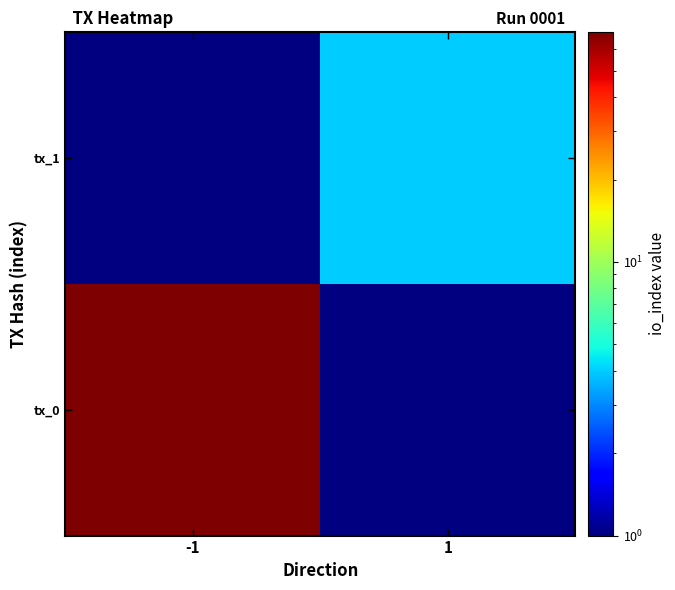

Rank the series by their average value, from lowest to highest.

tx_0, tx_1